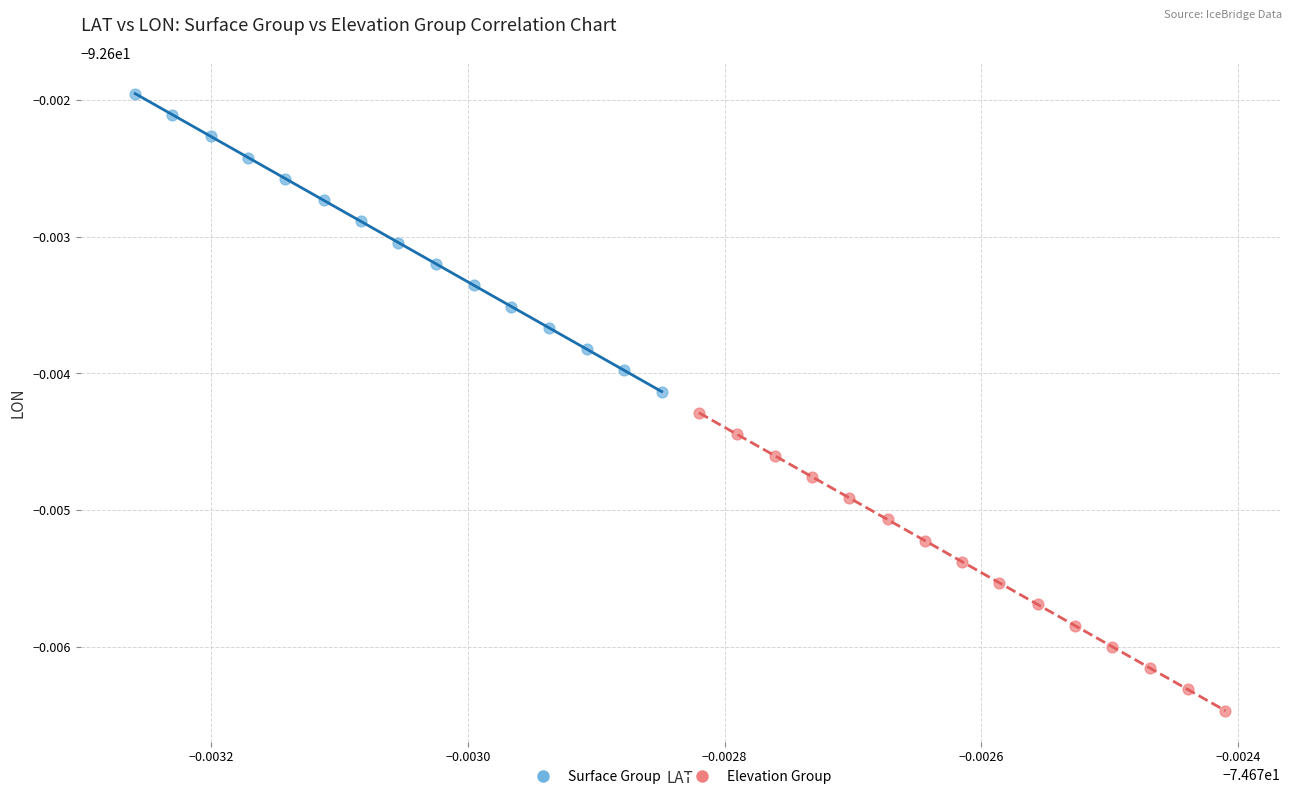

Which series reaches the maximum Y coordinate?

Surface Group